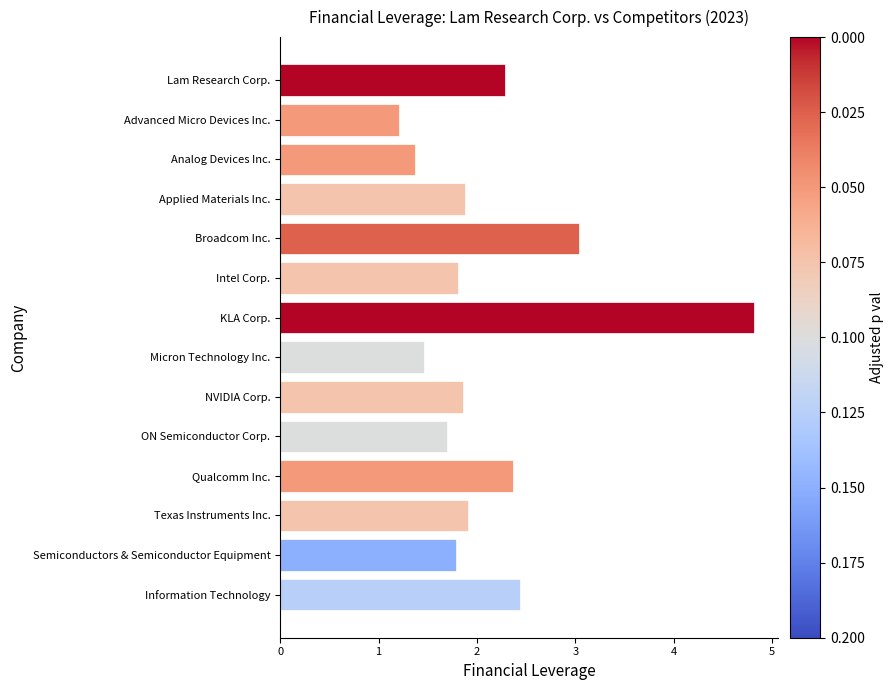

What is the sum of the values at Lam Research Corp. and Analog Devices Inc.?

3.7